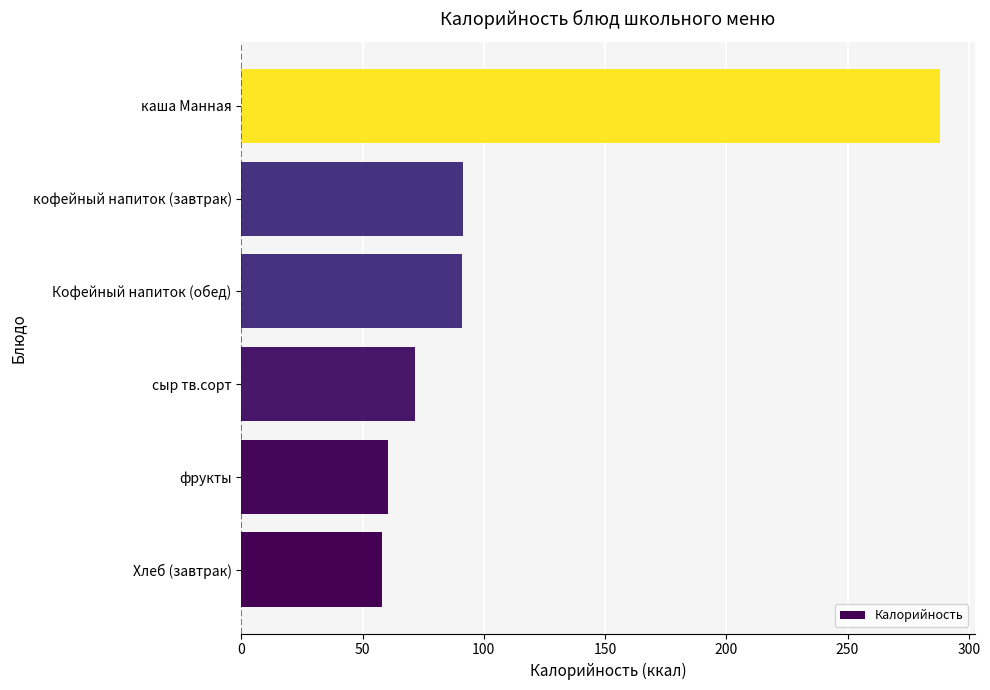

Read the value at кофейный напиток (завтрак).

91.2